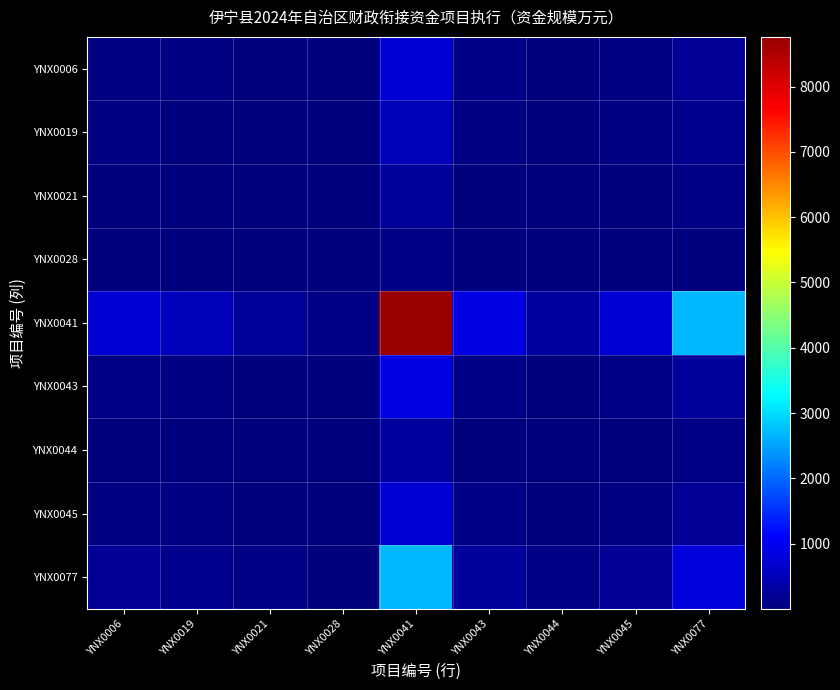

Which series has the largest total across all categories?

YNX0041